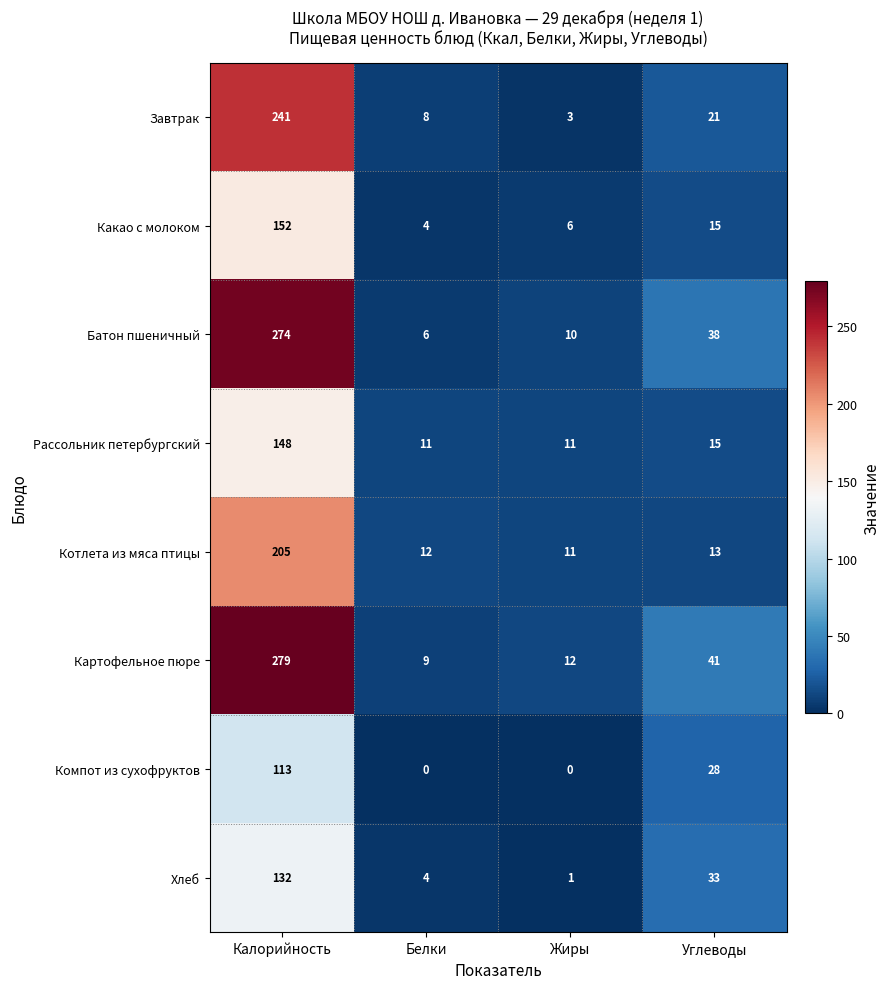

At which category does the chart reach its peak across all series?

Калорийность